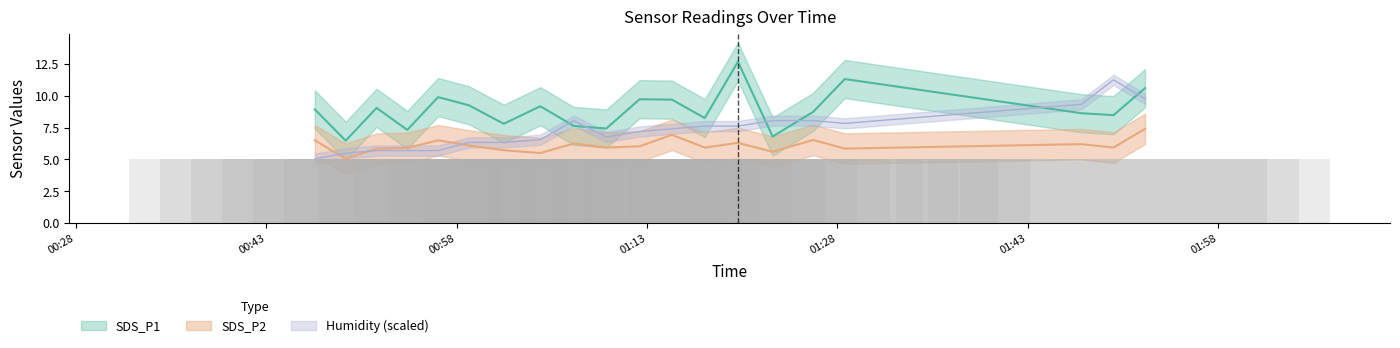

How many groups of bars are there?

20